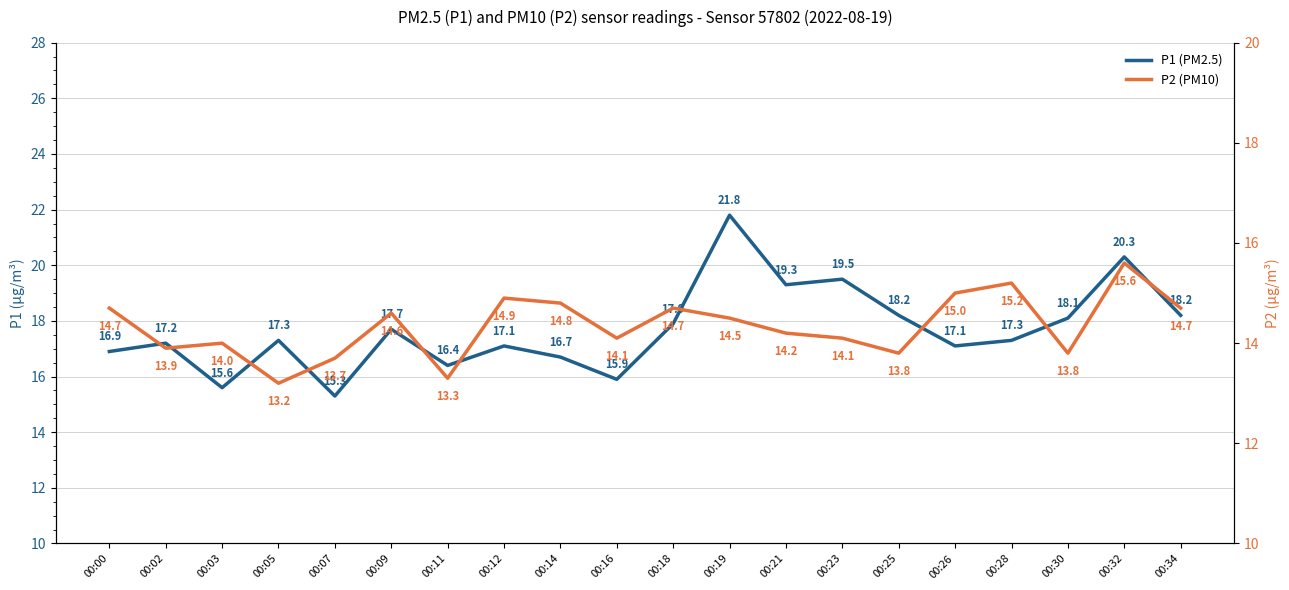

How many lines are shown in the chart?

2